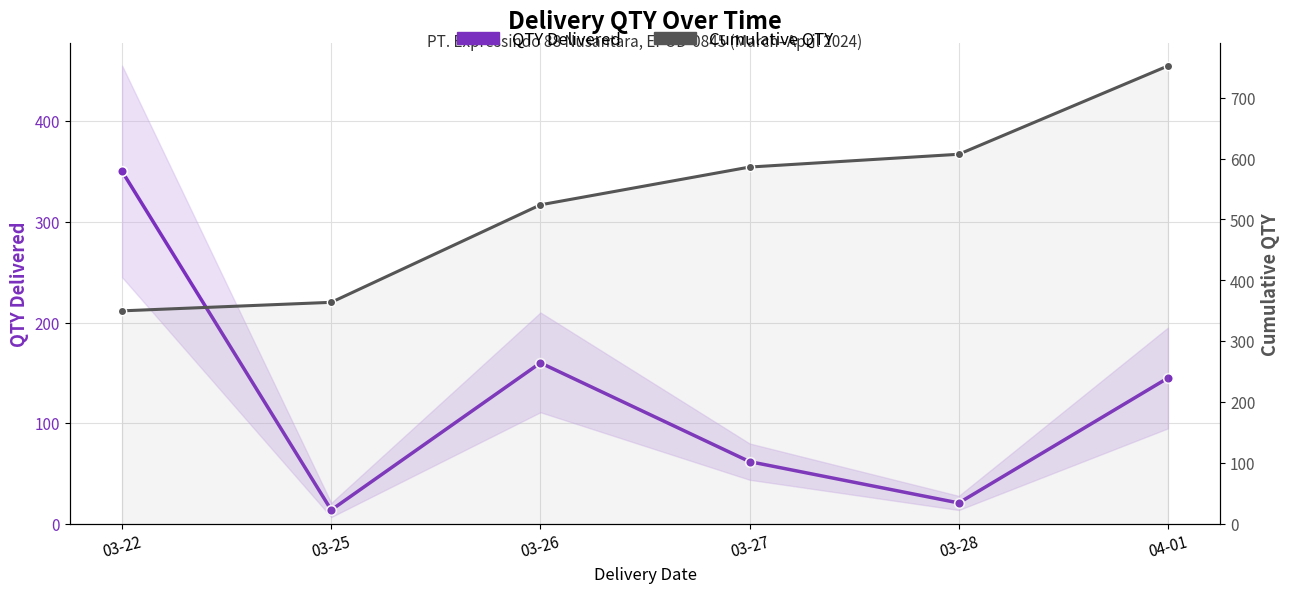

Reading left to right, what are all the values shown in this chart?

QTY Delivered: 350	14	160	62	21	145
Cumulative QTY: 350	364	524	586	607	752